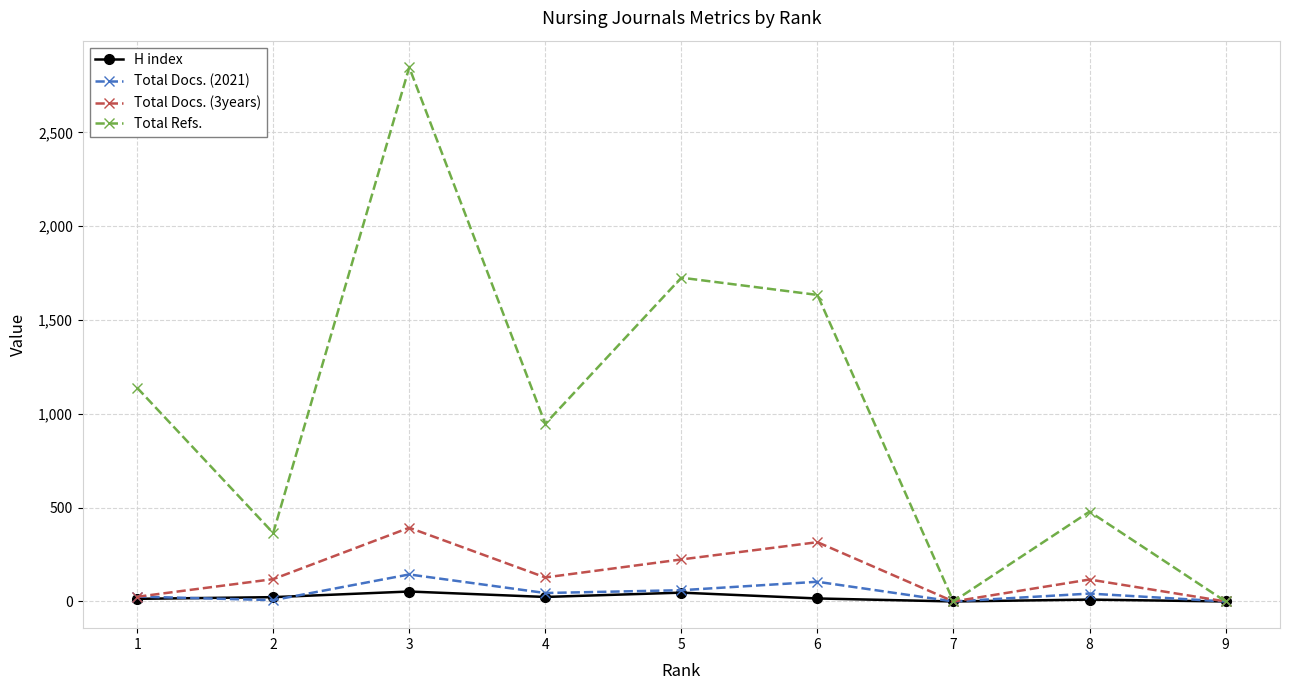

What are all the series names shown in the legend?

H index, Total Docs. (2021), Total Docs. (3years), Total Refs.